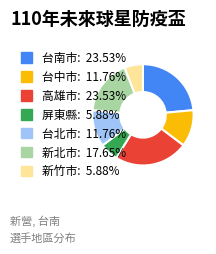

Is there a majority slice in this chart?

No